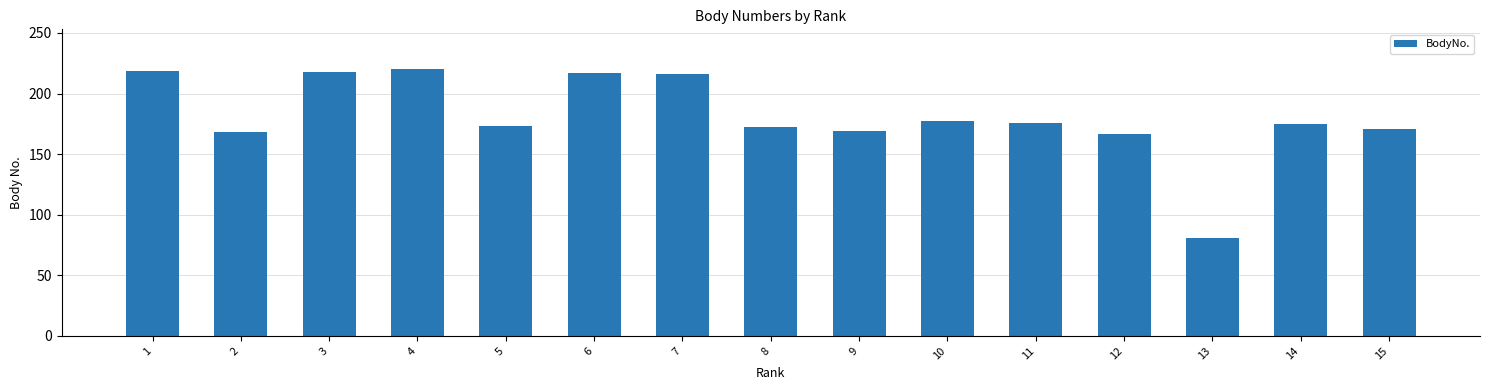

What is the difference between the values at 12 and 1?

52